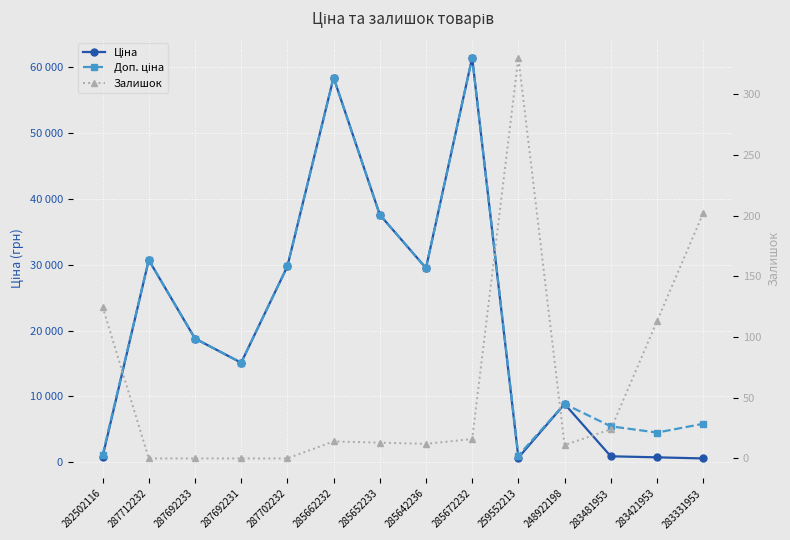

True or false: Доп. ціна has more than 0 interior local peaks.

True